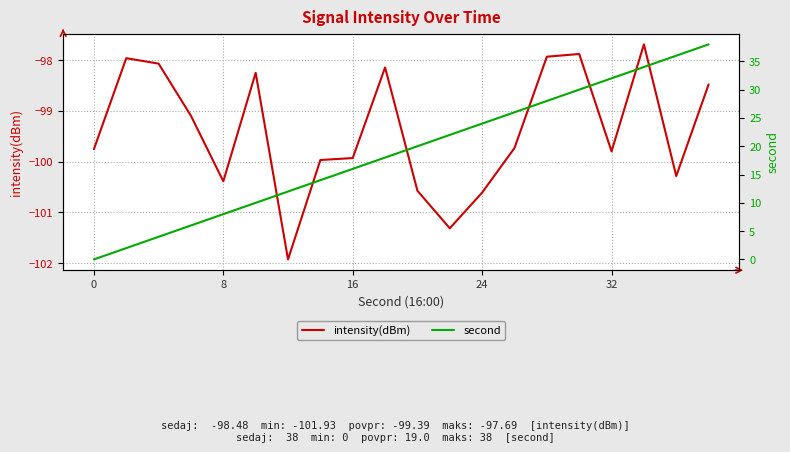

What is the difference between the second highest and minimum values in the intensity(dBm) series?

4.0